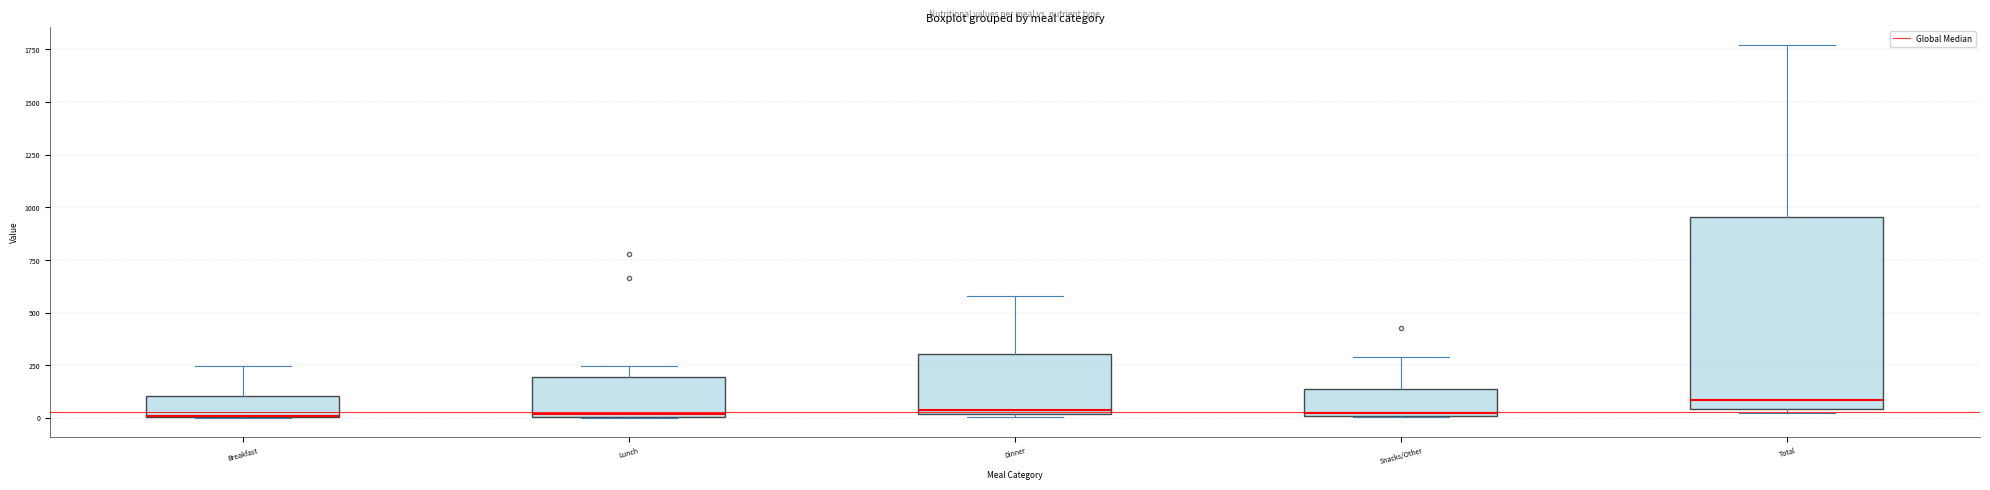

Reading left to right, read every box against the y-axis: the position of its median line, the range the box covers, and the ends of its whiskers. The values are not printed on the chart, so give them approximately, as read against the axis.

Breakfast: median 0 (drawn on the box's lower edge), box 0 to 100, whiskers 0 to 250
Lunch: median 0, box 0 to 200, whiskers 0 to 250
Dinner: median 50, box 0 to 300, whiskers 0 to 600
Snacks/Other: median 0, box 0 to 150, whiskers 0 to 300
Total: median 100, box 50 to 950, whiskers 0 to 1750